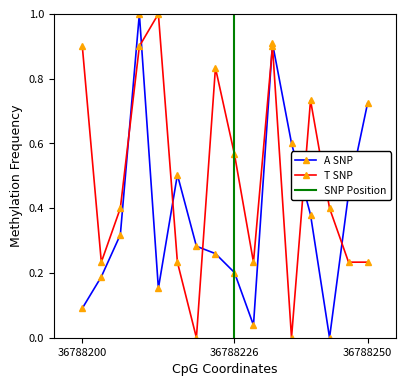

How many values in the A SNP series exceed 0?

15